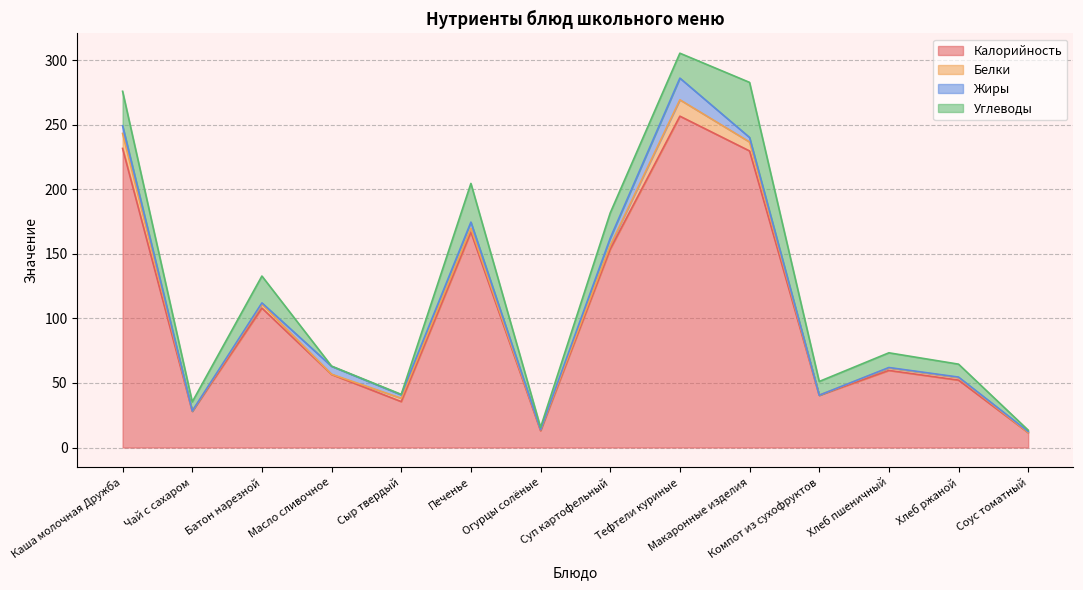

Read the Белки value at Компот из сухофруктов.

0.1